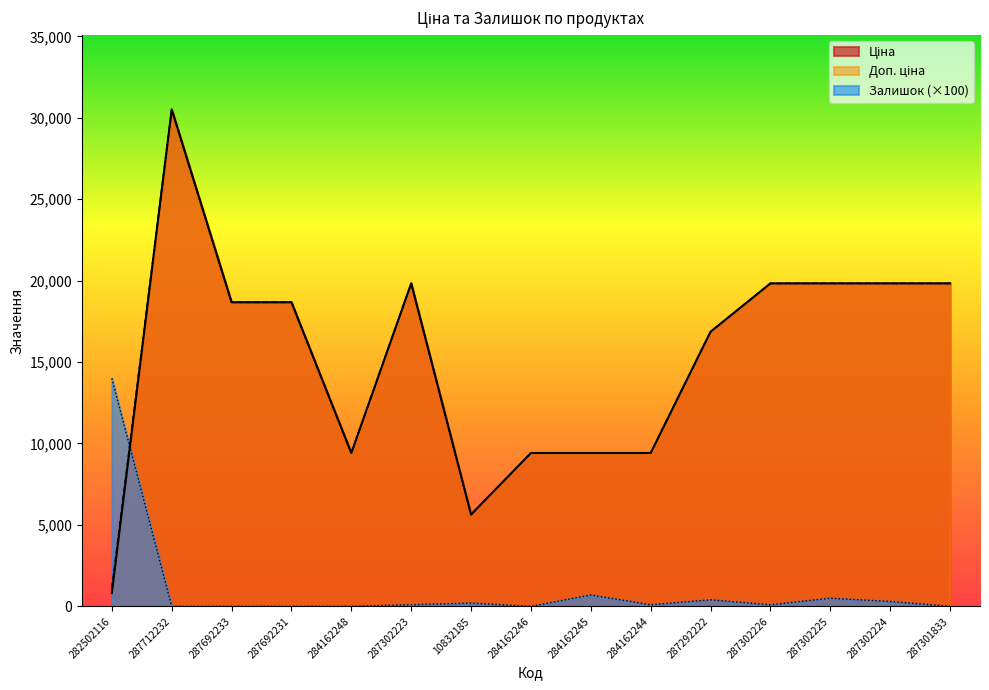

What is the average value of the Доп. ціна series?

15218.6